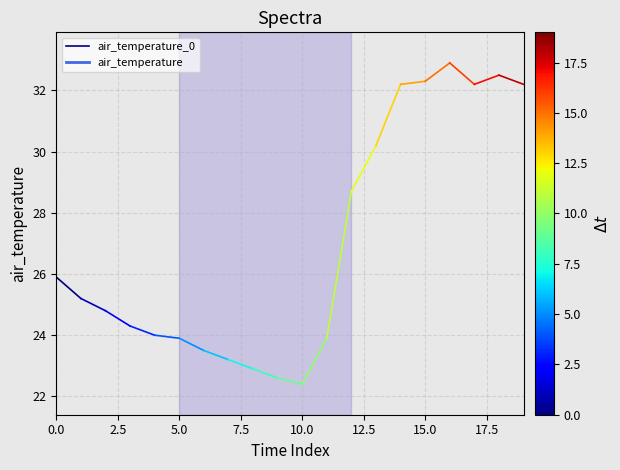

What is the value of the 2nd point from the left?

25.2